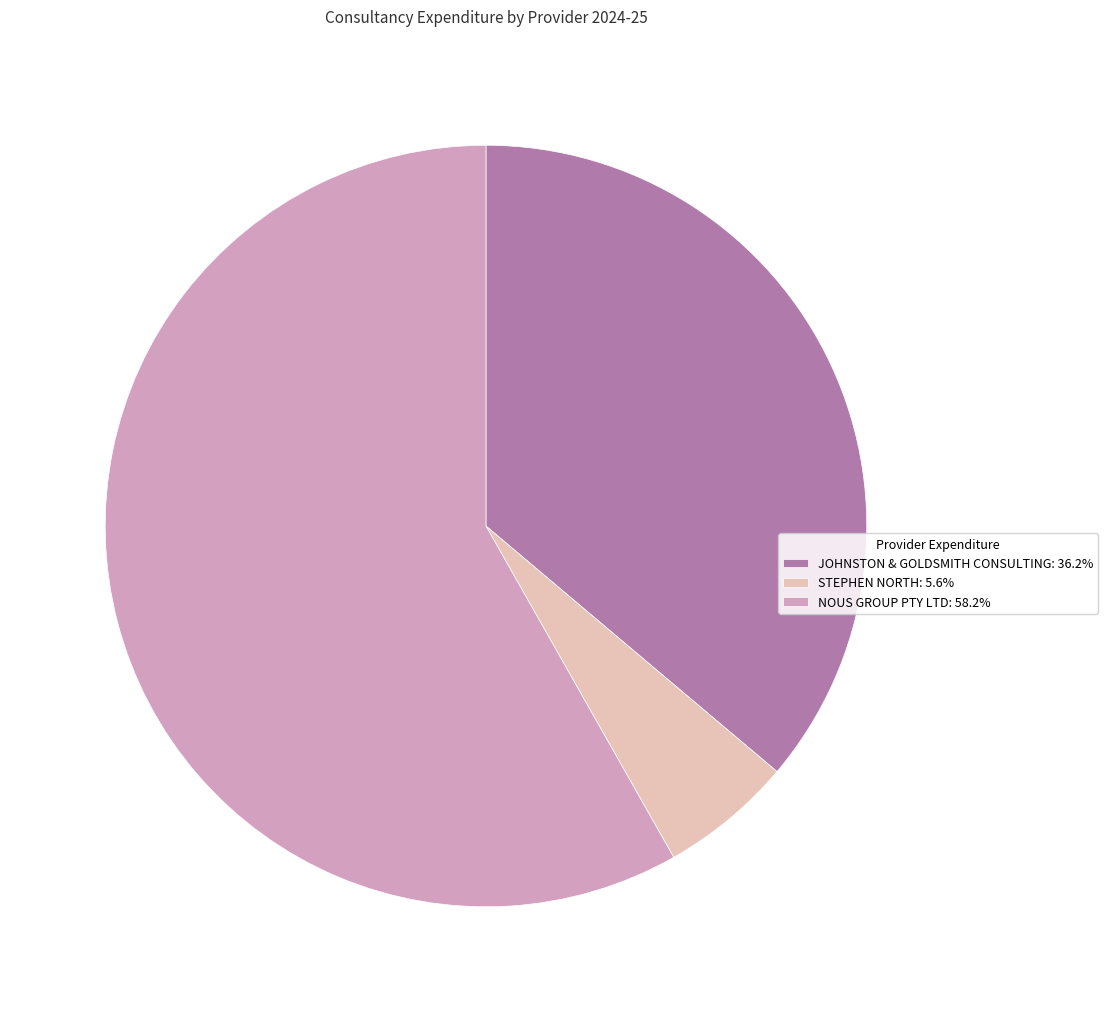

Do STEPHEN NORTH: 5.6% and NOUS GROUP PTY LTD: 58.2% together represent more than half of the pie?

Yes